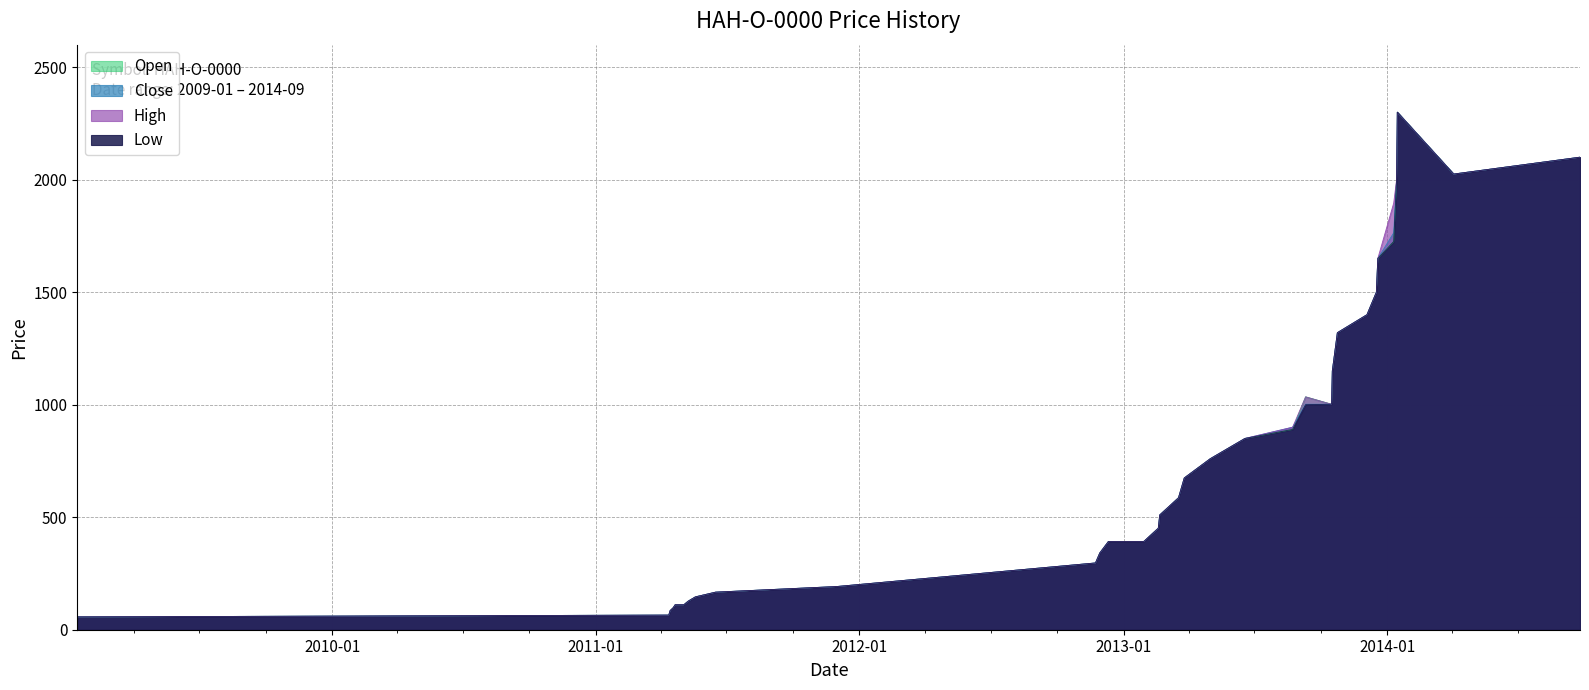

What is the sum of the Low values at 2014-01-14 and 2011-04-13?

2074.0